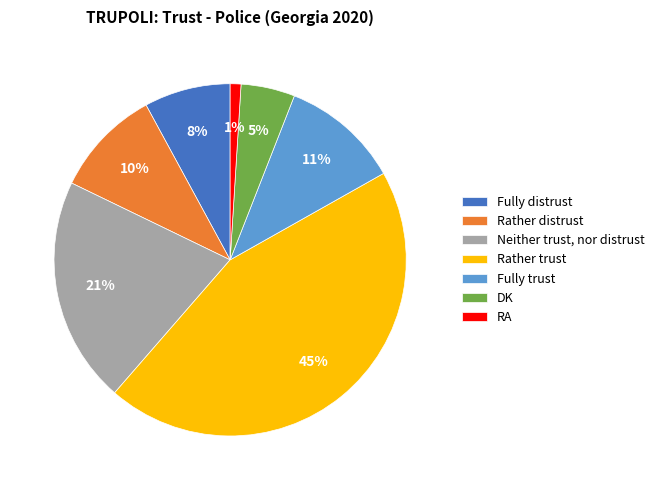

Is it true that RA is 1% of the pie?

True